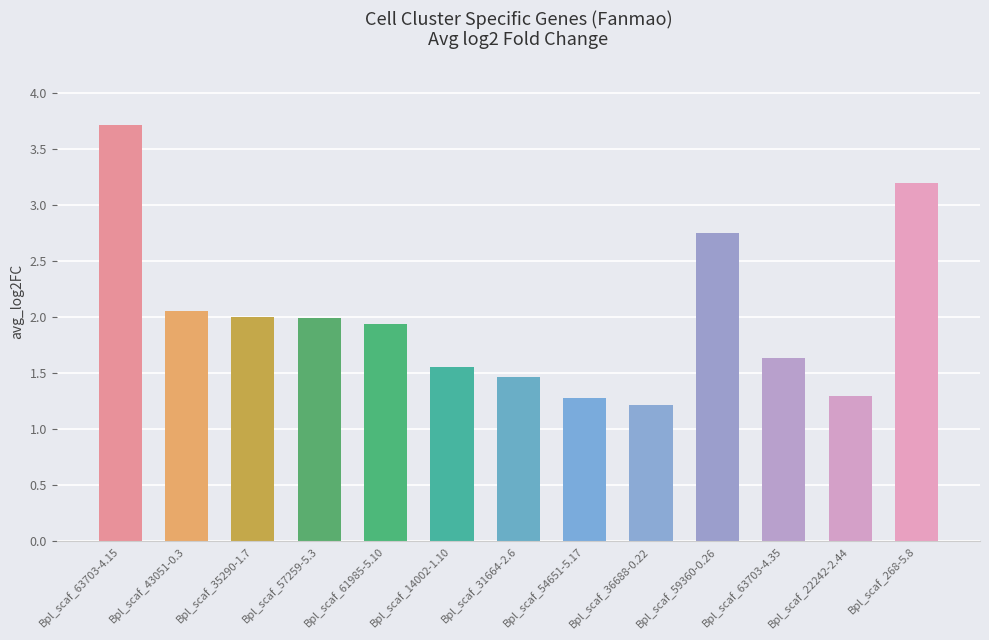

The value at Bpl_scaf_43051-0.3 is 2.7. True or false?

False